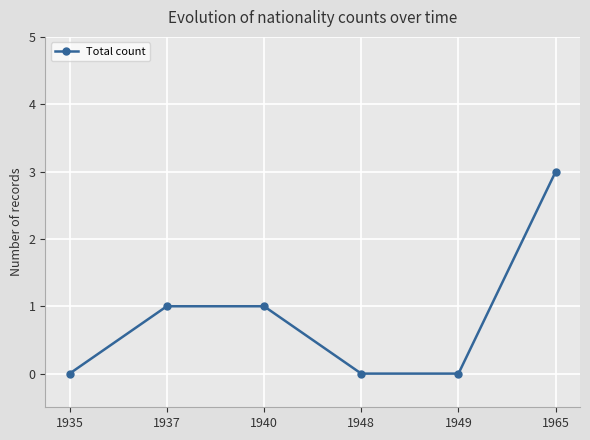

True or false: the data has more than 2 interior local peaks.

False